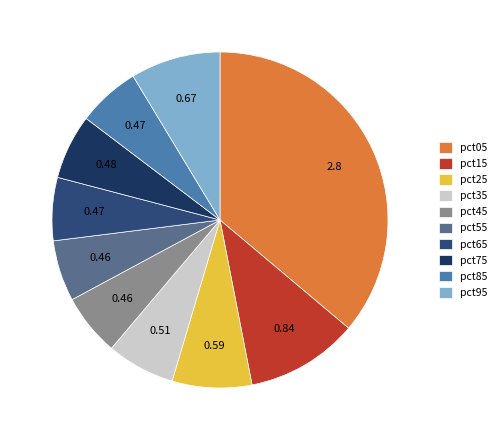

To the nearest percent, what is the difference between the largest and smallest slice percentages?

30%